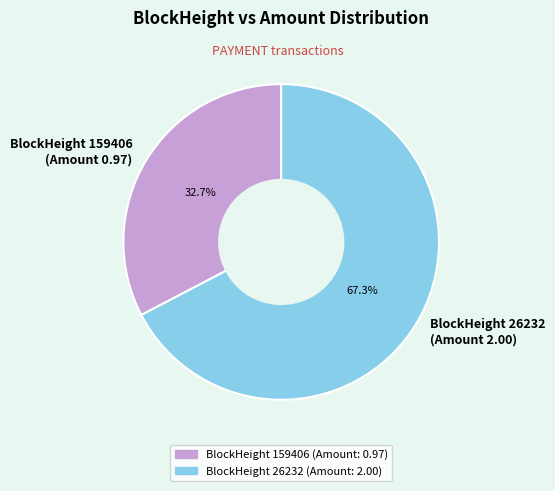

Between BlockHeight 26232 (Amount 2.00) and BlockHeight 159406 (Amount 0.97), which is larger?

BlockHeight 26232 (Amount 2.00)